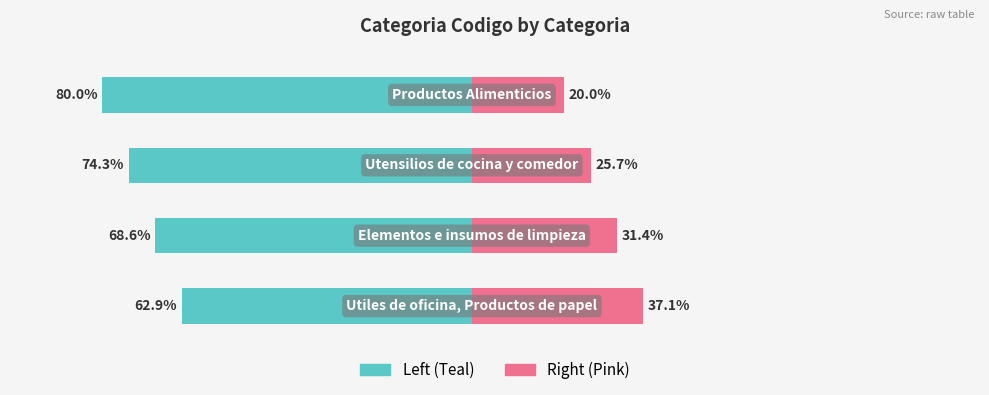

Between 0 and 2, which series saw the biggest shift?

Categoria Codigo (left)